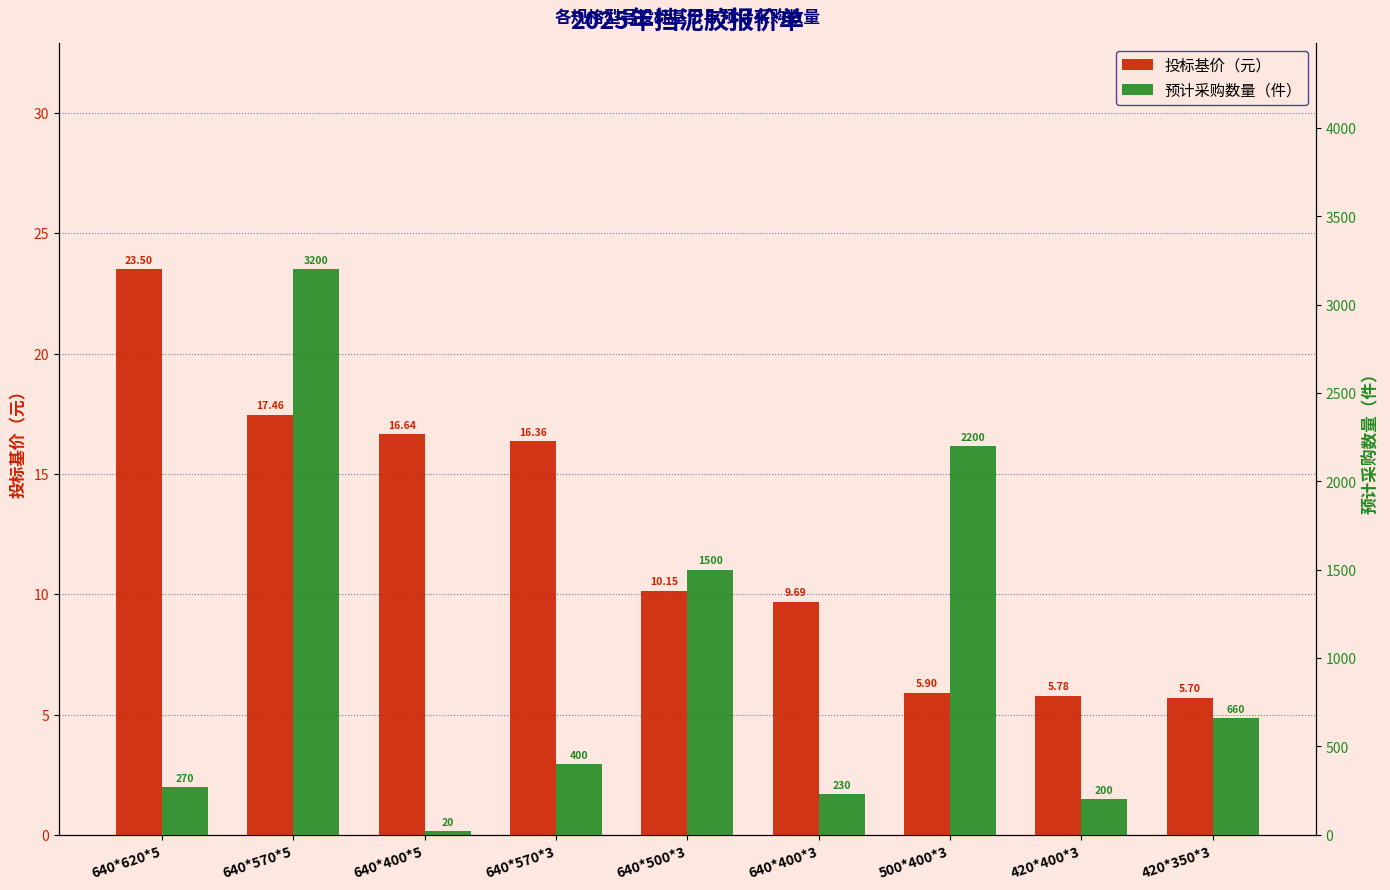

Does the chart contain any negative values?

No